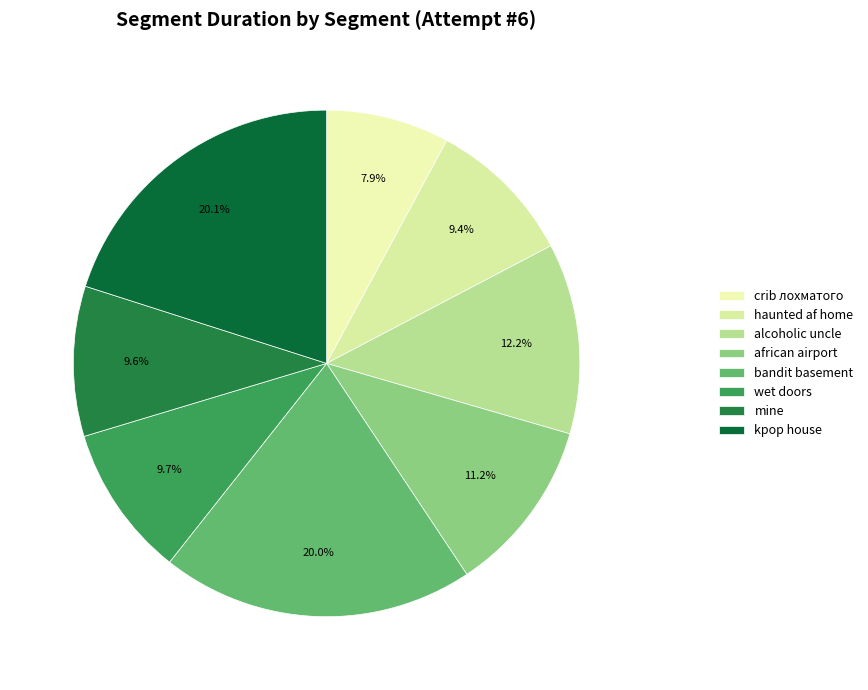

How many segments does this pie chart have?

8